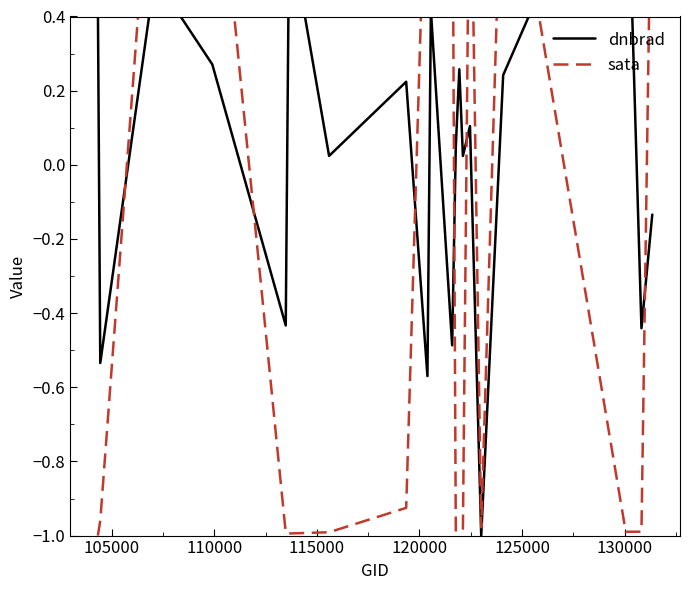

What are all the series names shown in the legend?

dnbrad, sata